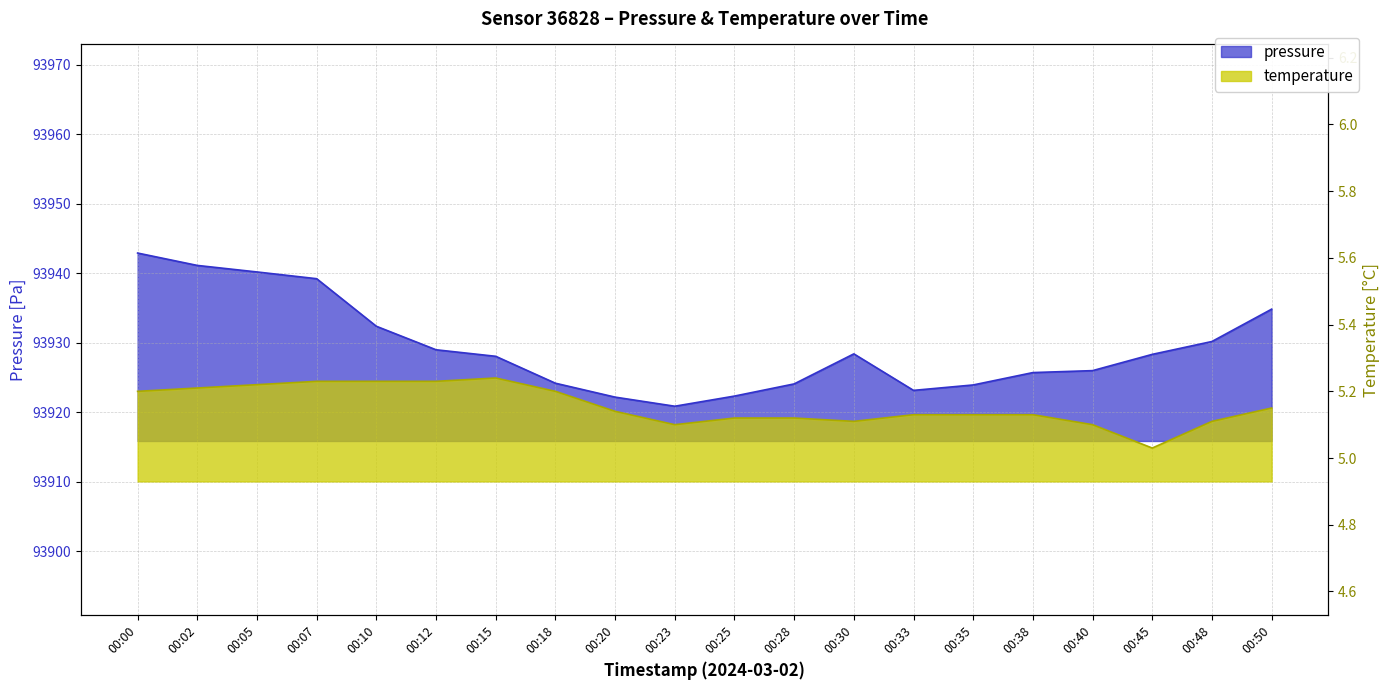

At which label does pressure reach its peak?

00:00